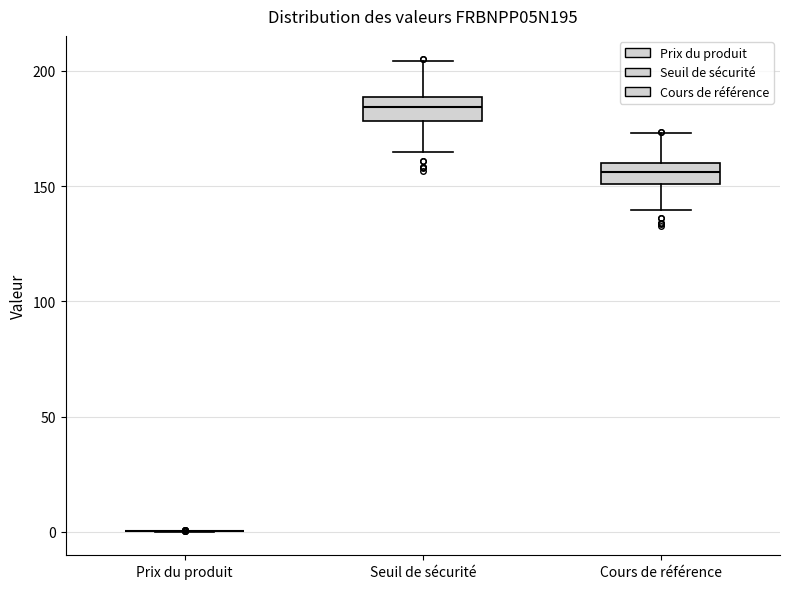

Reading left to right, transcribe this box plot: for each box, give where its median line is, the range the box spans, and where its two whiskers end, as read against the y-axis. The values are not printed on the chart, so give them approximately, as read against the axis.

Prix du produit: box collapsed to a line at 0, whiskers 0 to 0
Seuil de sécurité: median 185, box 180 to 190, whiskers 165 to 205
Cours de référence: median 155, box 150 to 160, whiskers 140 to 175